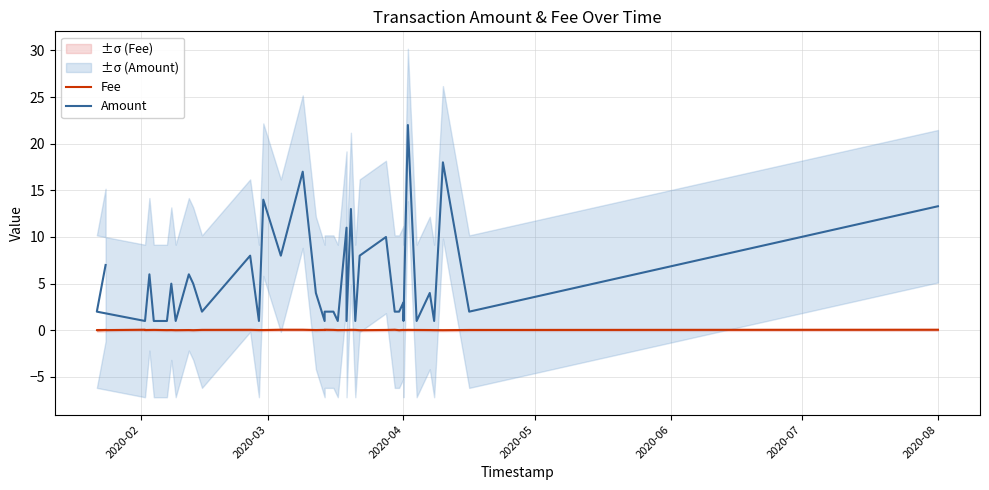

How many lines are shown in the chart?

2